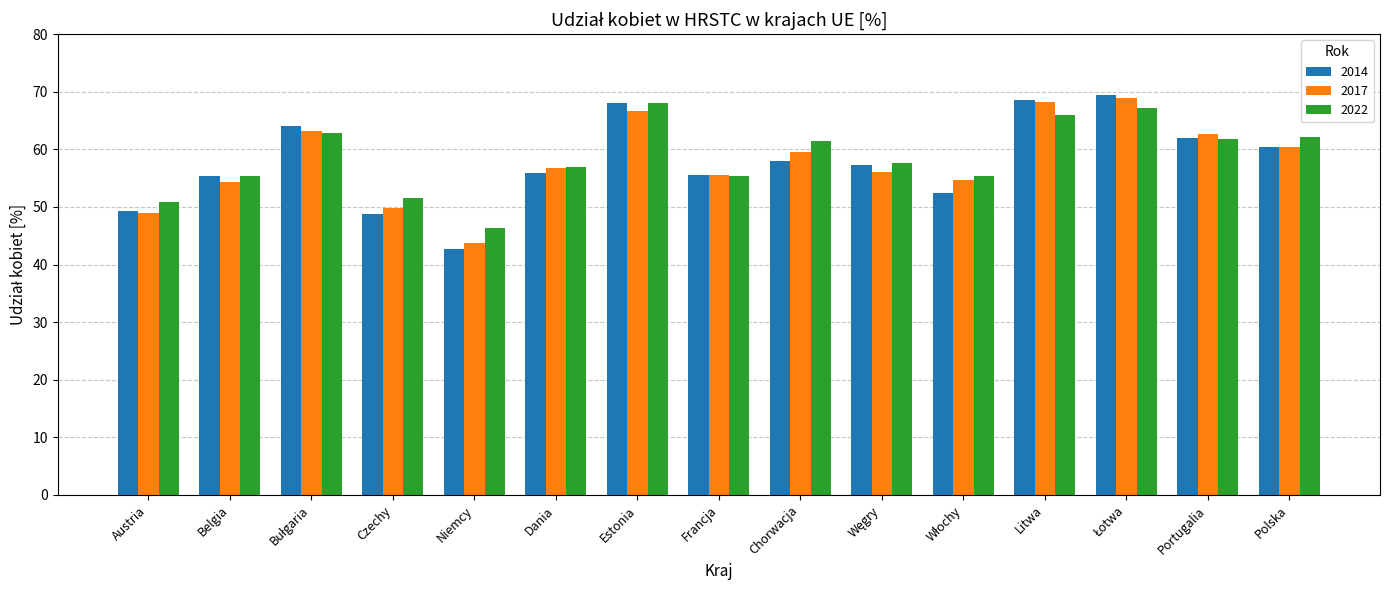

How many bars are there in total?

45